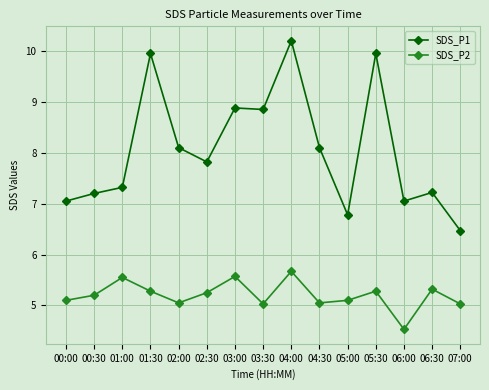

What is the difference between the maximum and minimum values in the SDS_P2 series?

1.1